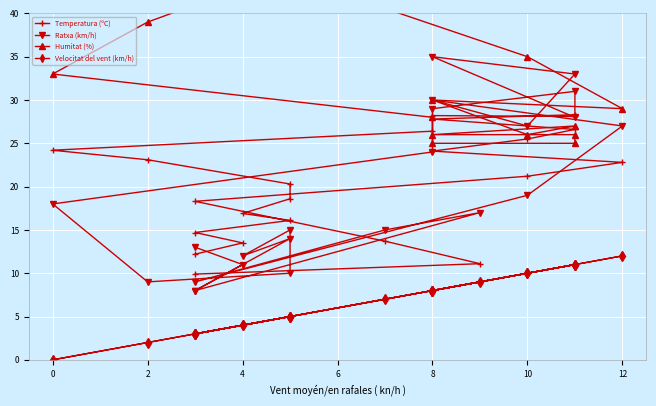

What is the difference between the maximum and minimum values in the Humitat (%) series?

46.0